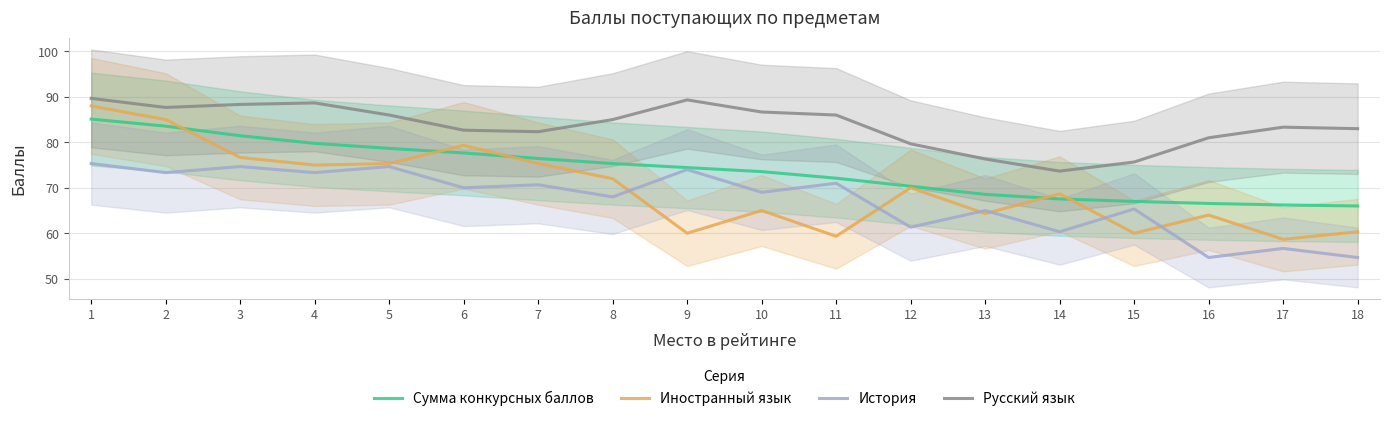

Count the number of data series in this chart.

4